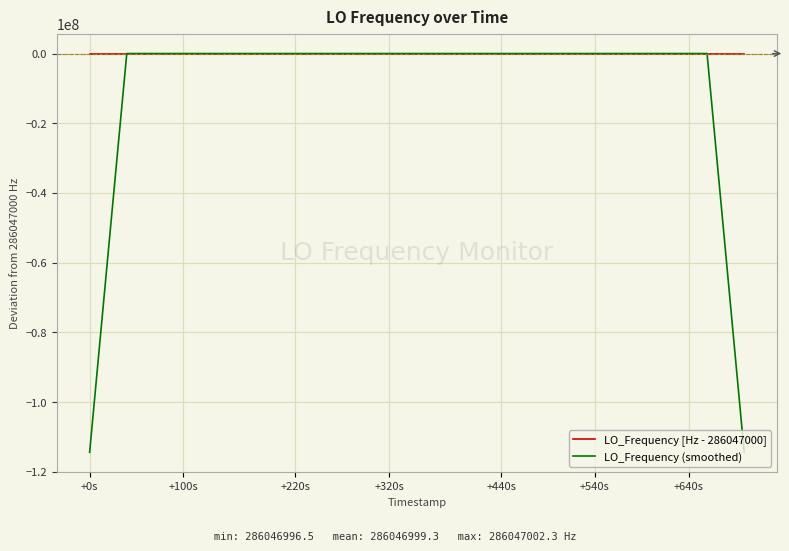

What is the minimum value shown in the chart?

-114418801.5